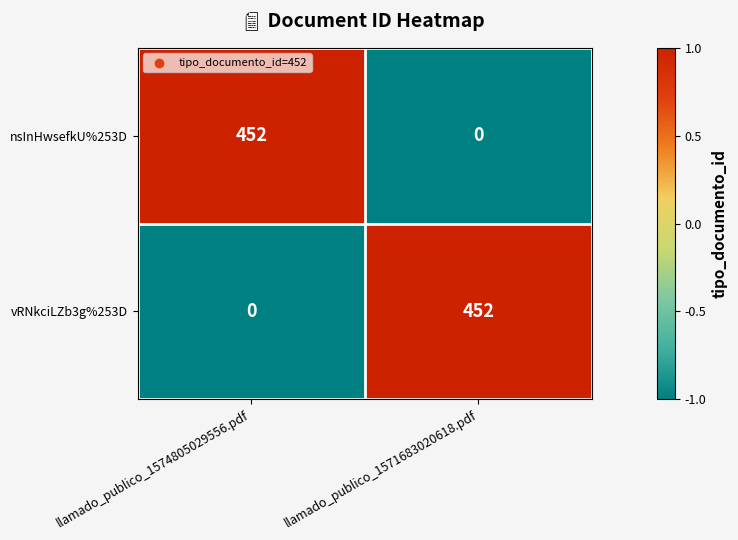

Read the nsInHwsefkU%253D value at llamado_publico_1574805029556.pdf, to the nearest 5.

450